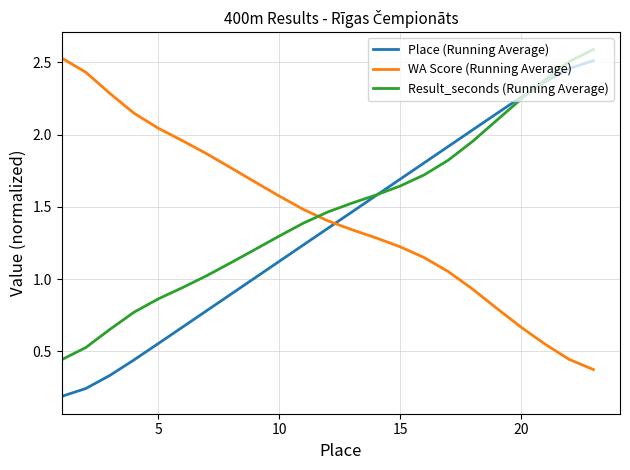

True or false: Place (Running Average) has more than 0 points higher than both neighbors.

False